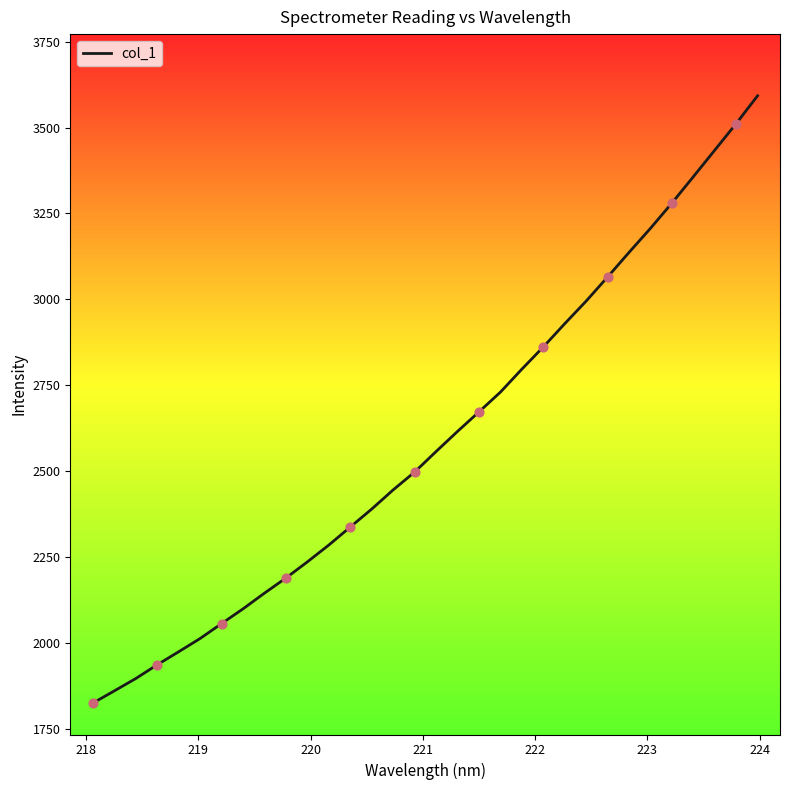

What is the difference between the maximum and minimum values?

1768.5